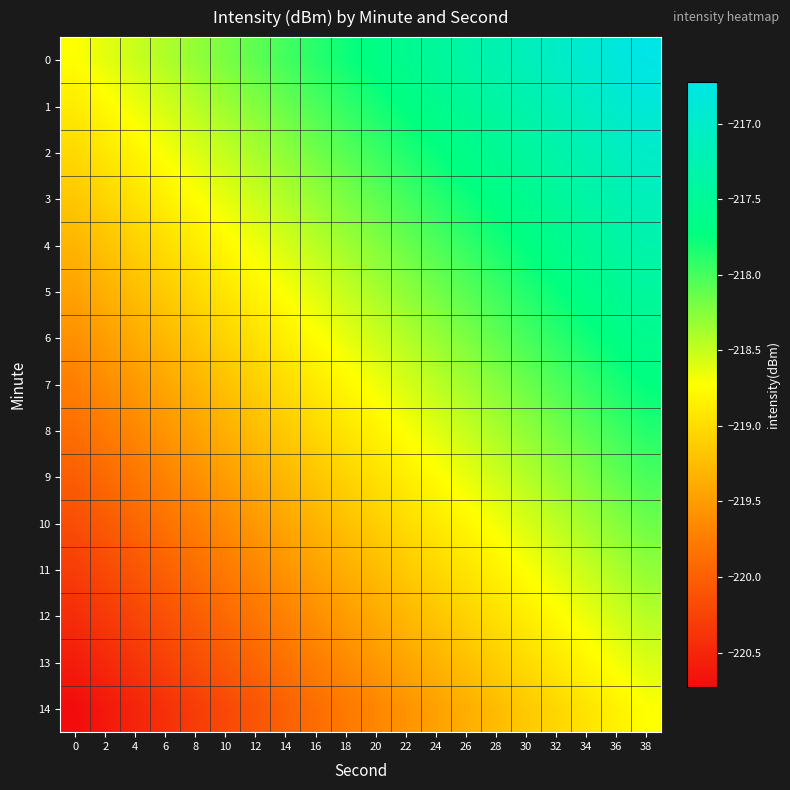

Reading left to right, list all the values displayed in this chart.

0: 0=-218.7	2=-218.6	4=-218.5	6=-218.4	8=-218.3	10=-218.2	12=-218.1	14=-218.0	16=-217.9	18=-217.8	20=-217.7	22=-217.6	24=-217.5	26=-217.4	28=-217.3	30=-217.1	32=-217.0	34=-216.9	36=-216.8	38=-216.7
1: 0=-218.9	2=-218.8	4=-218.7	6=-218.6	8=-218.4	10=-218.3	12=-218.2	14=-218.1	16=-218.0	18=-217.9	20=-217.8	22=-217.7	24=-217.6	26=-217.5	28=-217.4	30=-217.3	32=-217.2	34=-217.1	36=-217.0	38=-216.9
2: 0=-219.0	2=-218.9	4=-218.8	6=-218.7	8=-218.6	10=-218.5	12=-218.4	14=-218.3	16=-218.2	18=-218.1	20=-218.0	22=-217.9	24=-217.7	26=-217.6	28=-217.5	30=-217.4	32=-217.3	34=-217.2	36=-217.1	38=-217.0
3: 0=-219.2	2=-219.1	4=-218.9	6=-218.8	8=-218.7	10=-218.6	12=-218.5	14=-218.4	16=-218.3	18=-218.2	20=-218.1	22=-218.0	24=-217.9	26=-217.8	28=-217.7	30=-217.6	32=-217.5	34=-217.4	36=-217.3	38=-217.2
4: 0=-219.3	2=-219.2	4=-219.1	6=-219.0	8=-218.9	10=-218.8	12=-218.7	14=-218.6	16=-218.5	18=-218.4	20=-218.2	22=-218.1	24=-218.0	26=-217.9	28=-217.8	30=-217.7	32=-217.6	34=-217.5	36=-217.4	38=-217.3
5: 0=-219.4	2=-219.3	4=-219.2	6=-219.1	8=-219.0	10=-218.9	12=-218.8	14=-218.7	16=-218.6	18=-218.5	20=-218.4	22=-218.3	24=-218.2	26=-218.1	28=-218.0	30=-217.9	32=-217.8	34=-217.7	36=-217.5	38=-217.4
6: 0=-219.6	2=-219.5	4=-219.4	6=-219.3	8=-219.2	10=-219.1	12=-219.0	14=-218.8	16=-218.7	18=-218.6	20=-218.5	22=-218.4	24=-218.3	26=-218.2	28=-218.1	30=-218.0	32=-217.9	34=-217.8	36=-217.7	38=-217.6
7: 0=-219.7	2=-219.6	4=-219.5	6=-219.4	8=-219.3	10=-219.2	12=-219.1	14=-219.0	16=-218.9	18=-218.8	20=-218.7	22=-218.6	24=-218.5	26=-218.4	28=-218.3	30=-218.1	32=-218.0	34=-217.9	36=-217.8	38=-217.7
8: 0=-219.9	2=-219.8	4=-219.7	6=-219.6	8=-219.4	10=-219.3	12=-219.2	14=-219.1	16=-219.0	18=-218.9	20=-218.8	22=-218.7	24=-218.6	26=-218.5	28=-218.4	30=-218.3	32=-218.2	34=-218.1	36=-218.0	38=-217.9
9: 0=-220.0	2=-219.9	4=-219.8	6=-219.7	8=-219.6	10=-219.5	12=-219.4	14=-219.3	16=-219.2	18=-219.1	20=-219.0	22=-218.9	24=-218.7	26=-218.6	28=-218.5	30=-218.4	32=-218.3	34=-218.2	36=-218.1	38=-218.0
10: 0=-220.2	2=-220.1	4=-219.9	6=-219.8	8=-219.7	10=-219.6	12=-219.5	14=-219.4	16=-219.3	18=-219.2	20=-219.1	22=-219.0	24=-218.9	26=-218.8	28=-218.7	30=-218.6	32=-218.5	34=-218.4	36=-218.3	38=-218.2
11: 0=-220.3	2=-220.2	4=-220.1	6=-220.0	8=-219.9	10=-219.8	12=-219.7	14=-219.6	16=-219.5	18=-219.4	20=-219.2	22=-219.1	24=-219.0	26=-218.9	28=-218.8	30=-218.7	32=-218.6	34=-218.5	36=-218.4	38=-218.3
12: 0=-220.4	2=-220.3	4=-220.2	6=-220.1	8=-220.0	10=-219.9	12=-219.8	14=-219.7	16=-219.6	18=-219.5	20=-219.4	22=-219.3	24=-219.2	26=-219.1	28=-219.0	30=-218.9	32=-218.8	34=-218.7	36=-218.5	38=-218.4
13: 0=-220.6	2=-220.5	4=-220.4	6=-220.3	8=-220.2	10=-220.1	12=-220.0	14=-219.8	16=-219.7	18=-219.6	20=-219.5	22=-219.4	24=-219.3	26=-219.2	28=-219.1	30=-219.0	32=-218.9	34=-218.8	36=-218.7	38=-218.6
14: 0=-220.7	2=-220.6	4=-220.5	6=-220.4	8=-220.3	10=-220.2	12=-220.1	14=-220.0	16=-219.9	18=-219.8	20=-219.7	22=-219.6	24=-219.5	26=-219.4	28=-219.3	30=-219.1	32=-219.0	34=-218.9	36=-218.8	38=-218.7